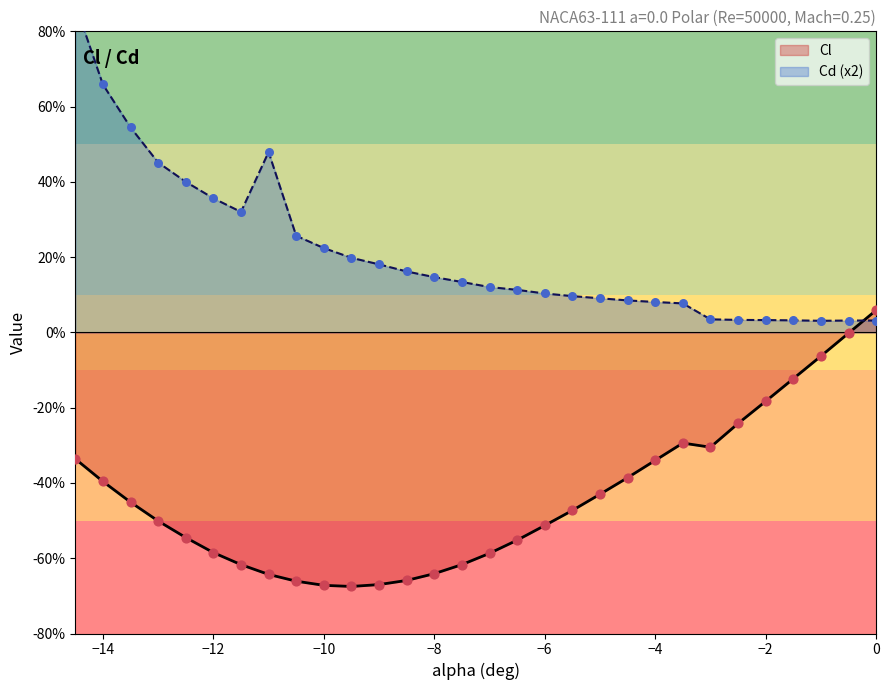

Which series has the widest spread of Y values?

Cd